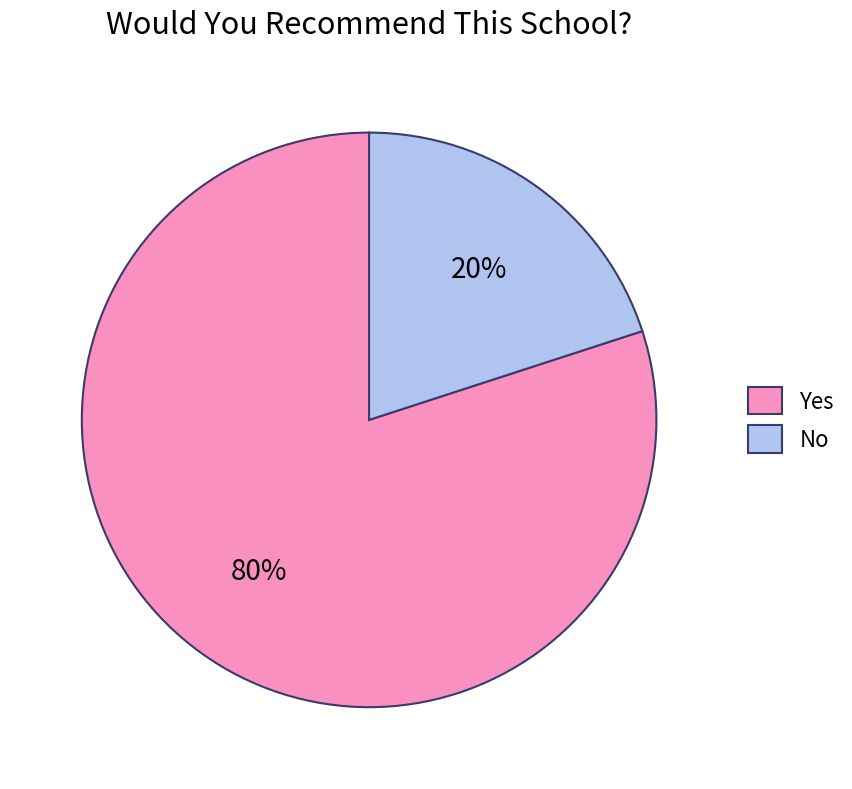

Rank the categories by value from highest to lowest.

Yes, No